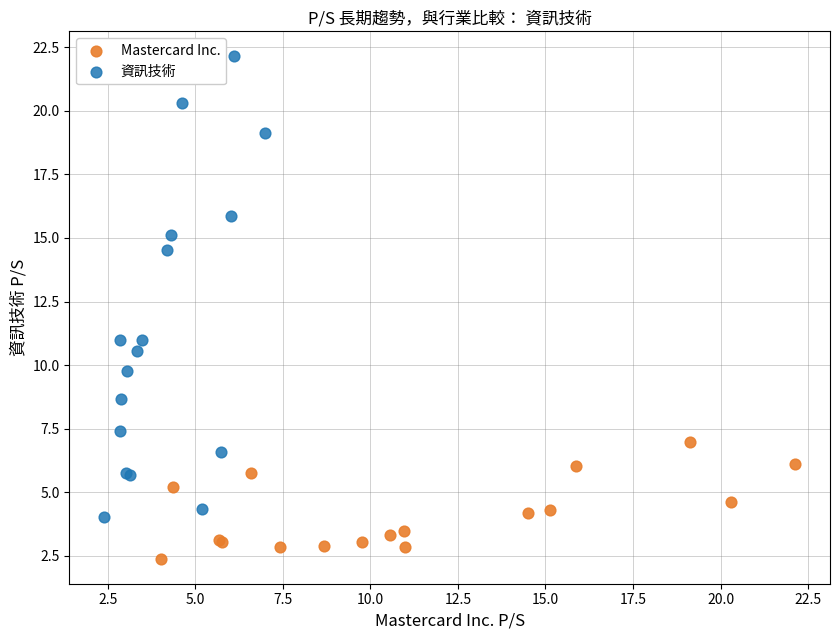

Which series contains the lowest Y value?

Mastercard Inc.